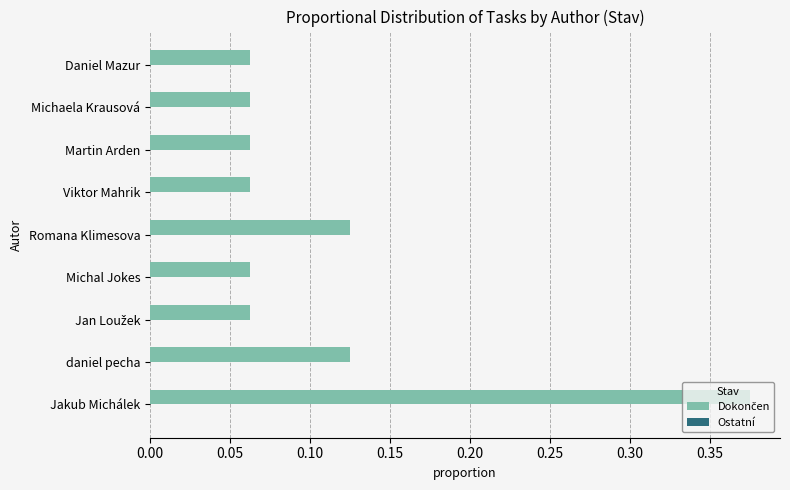

Count the values in the range 0 to 1.

9